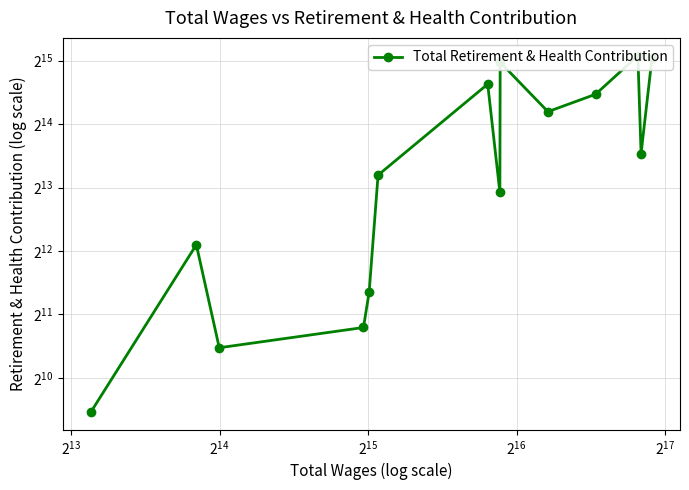

The chart shows a value of 997 at 13. True or false?

False